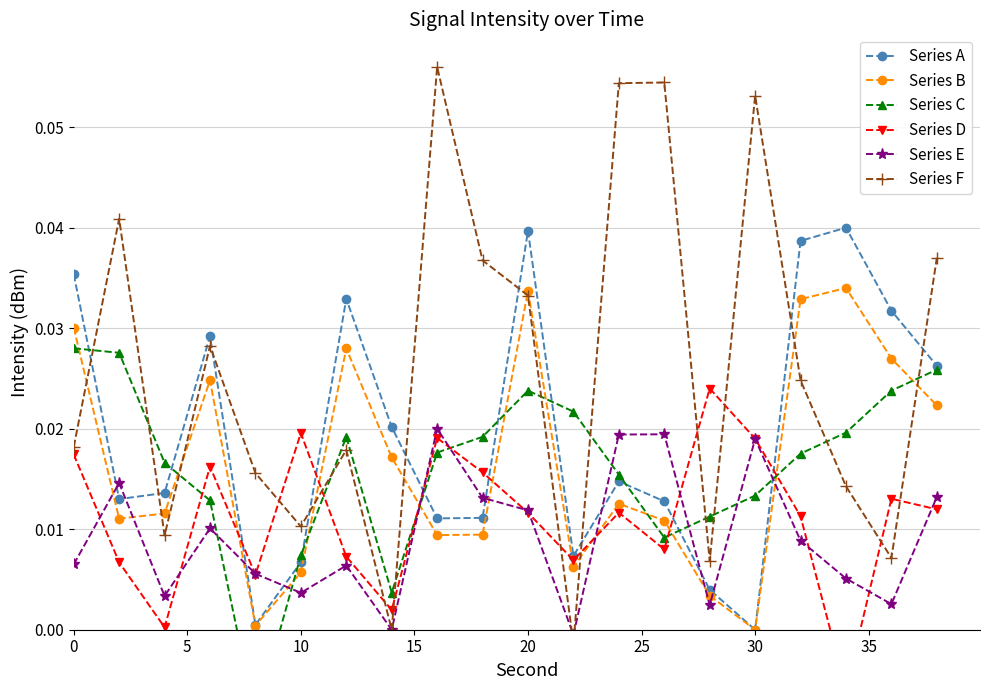

In Series E, how many points are higher than both neighbors (excluding endpoints)?

6